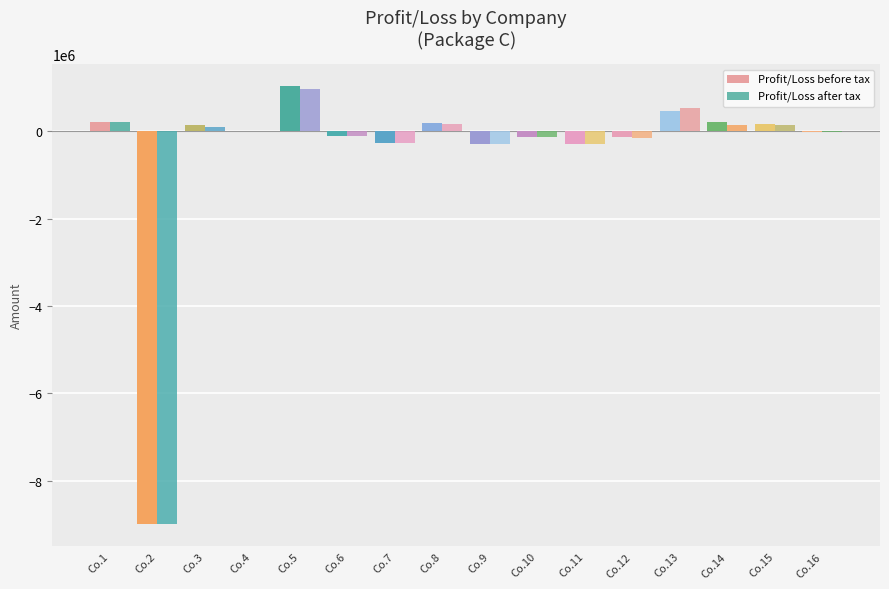

Count the number of categories in the chart.

16